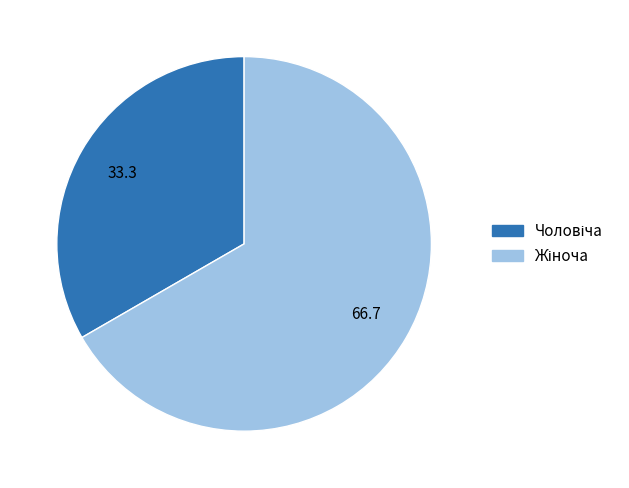

Is there a majority slice in this chart?

Yes